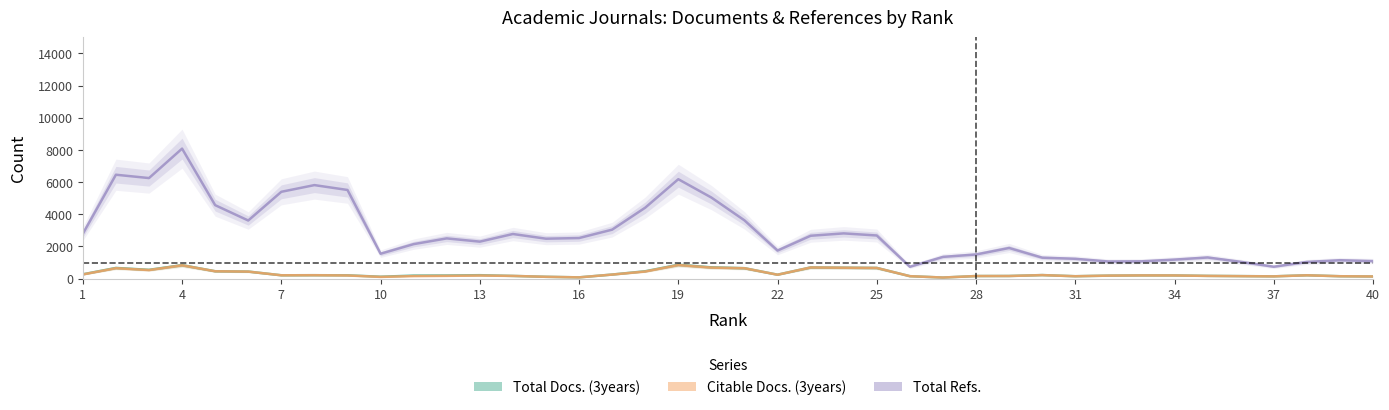

Count the number of data series in this chart.

3